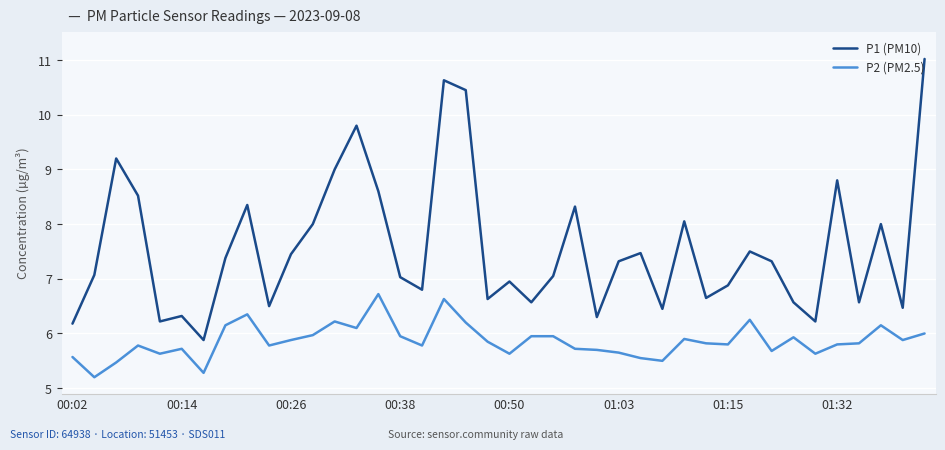

True or false: P2 (PM2.5) and P1 (PM10) intersect in this chart.

False